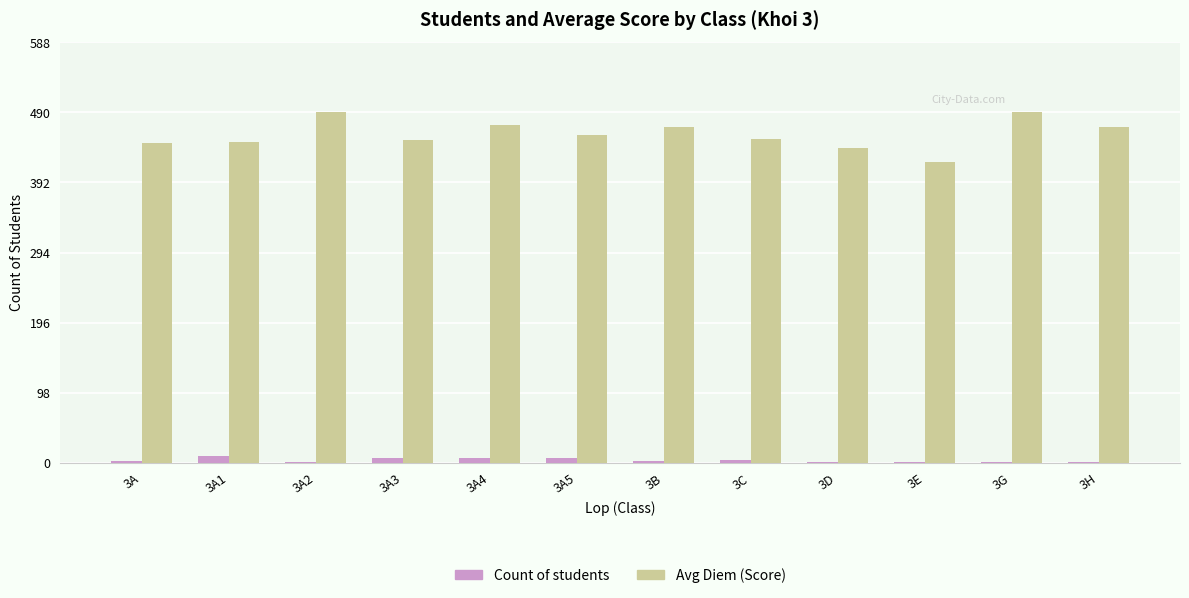

What is the greatest value displayed?

490